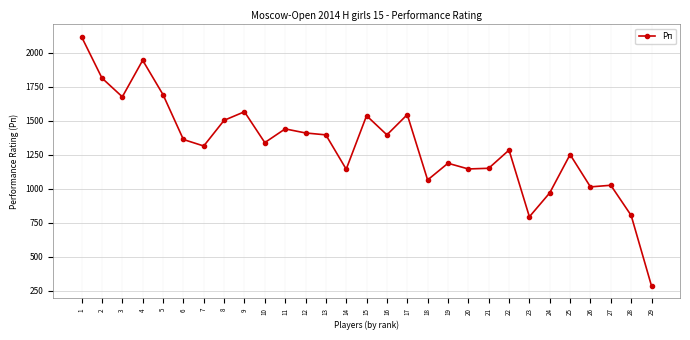

What is the difference between the maximum and second lowest values?

1324